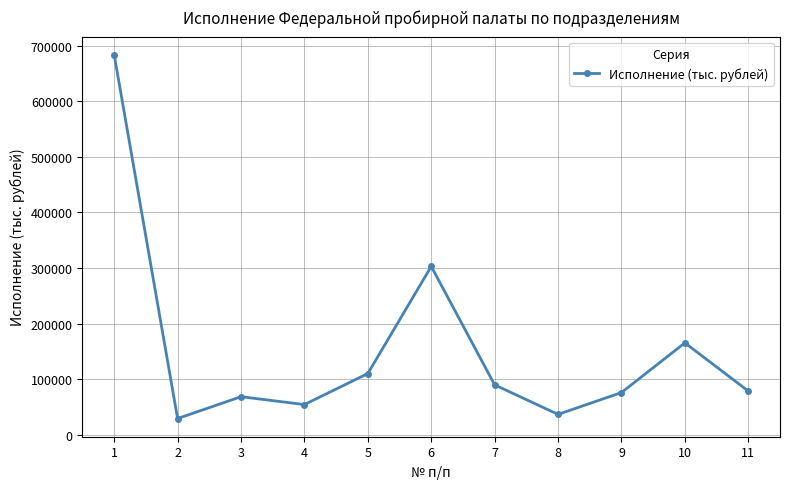

How many lines are shown in the chart?

1